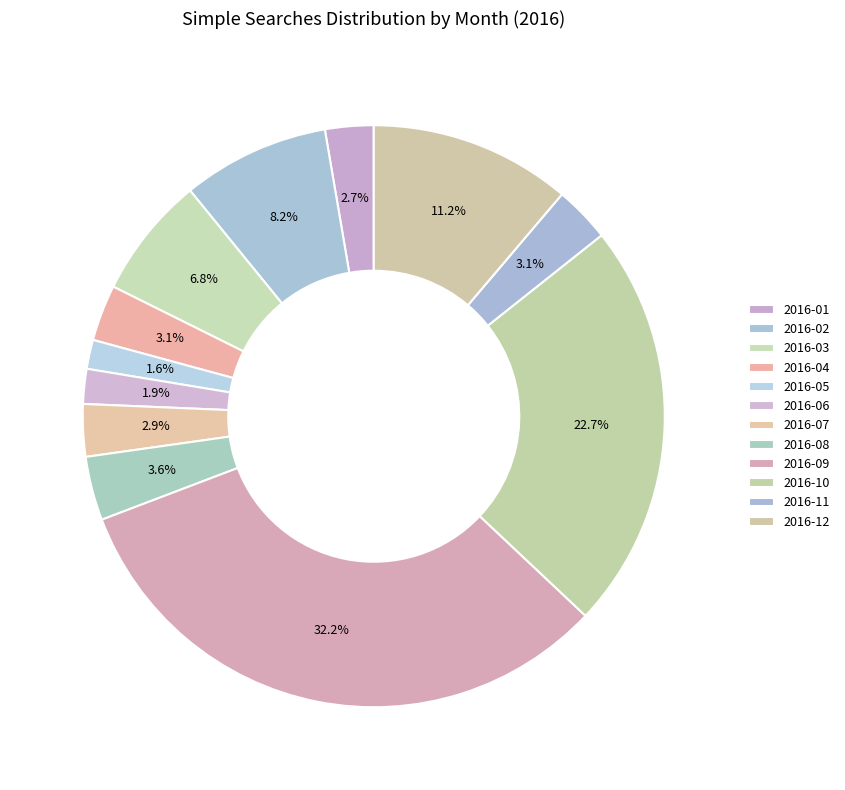

To the nearest percent, what percentage of the pie is 2016-08?

4%